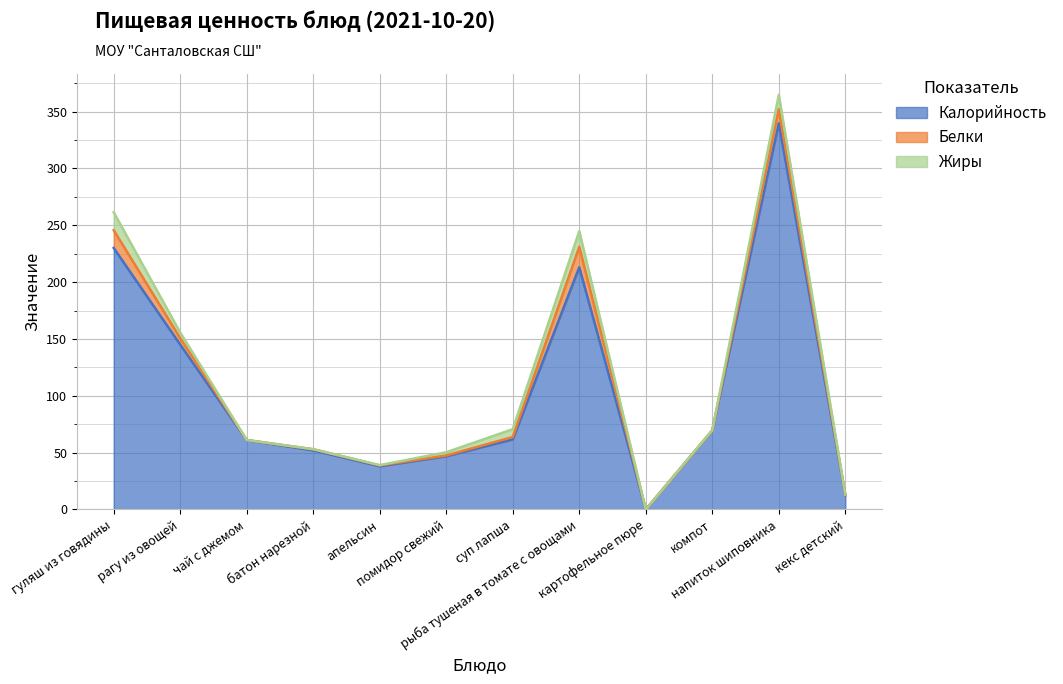

True or false: Белки has a value of 0.1 at компот.

False